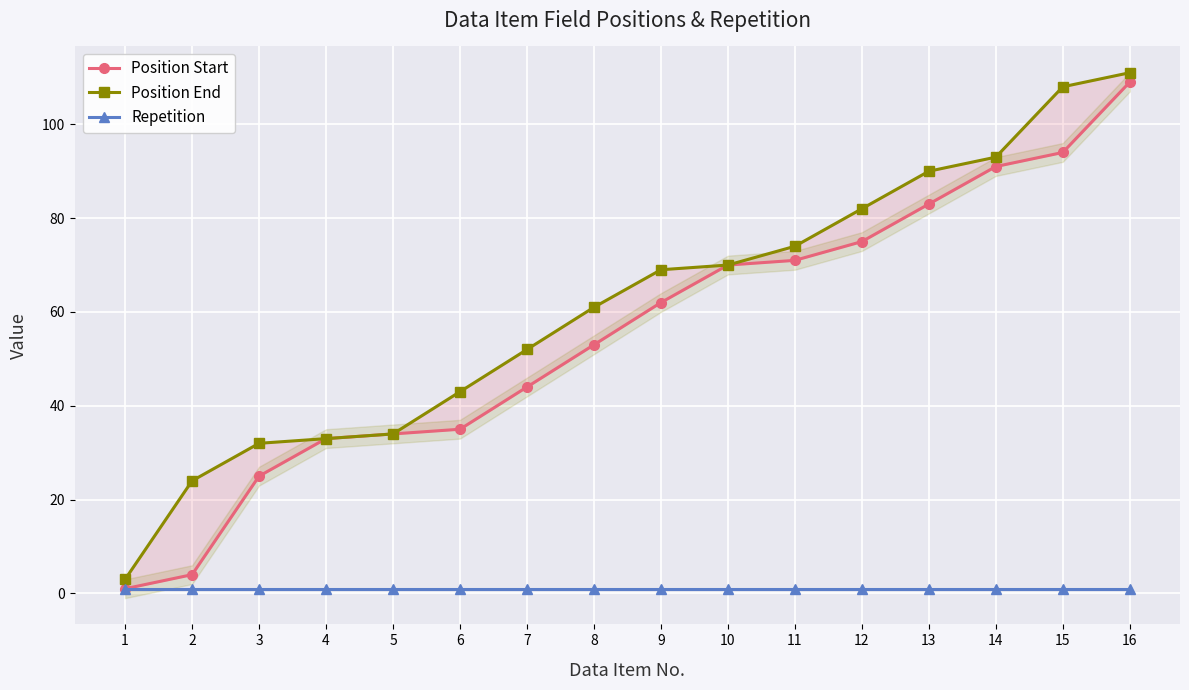

What is the spread (max minus min) of values at 5?

33